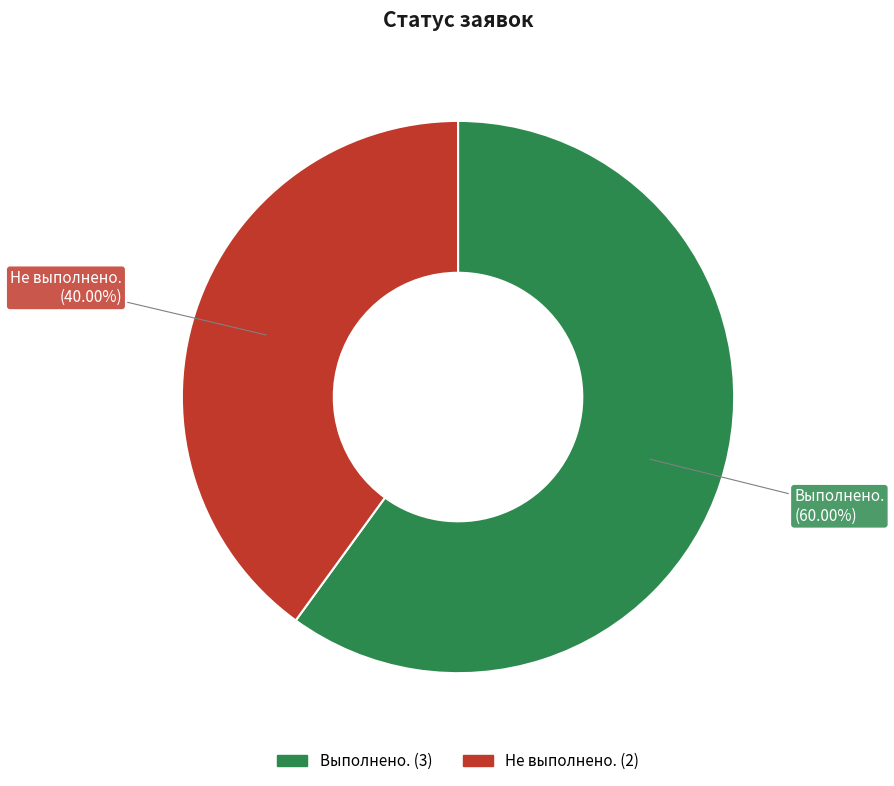

To the nearest percent, what is the difference between the Выполнено. and Не выполнено. slice percentages?

20%